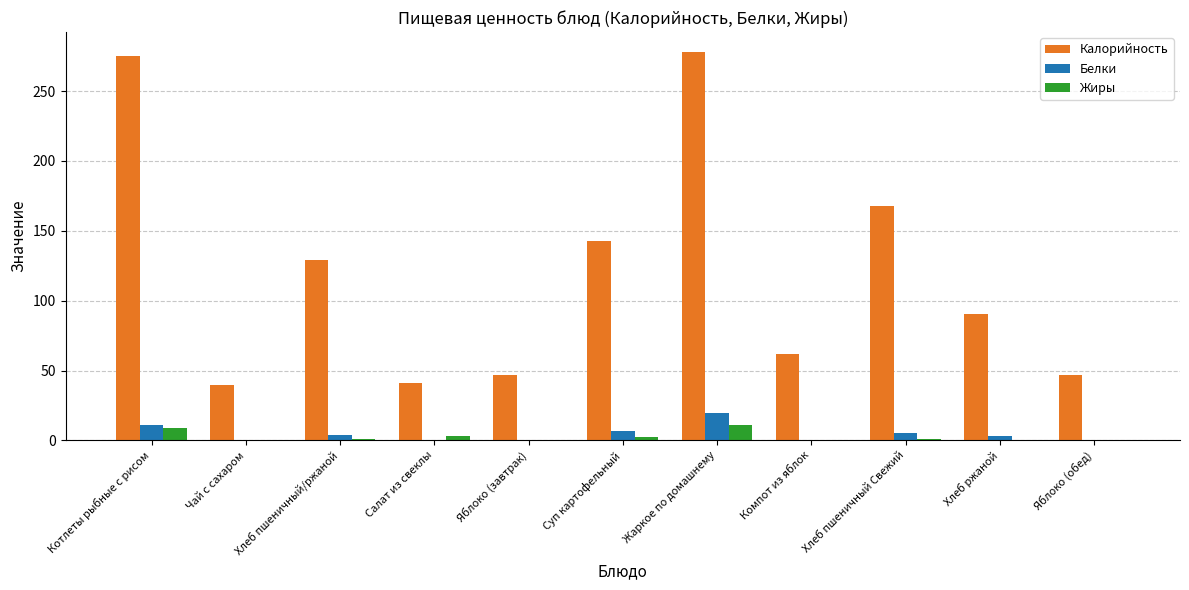

What is the total value across all series at Хлеб пшеничный Свежий?

173.9